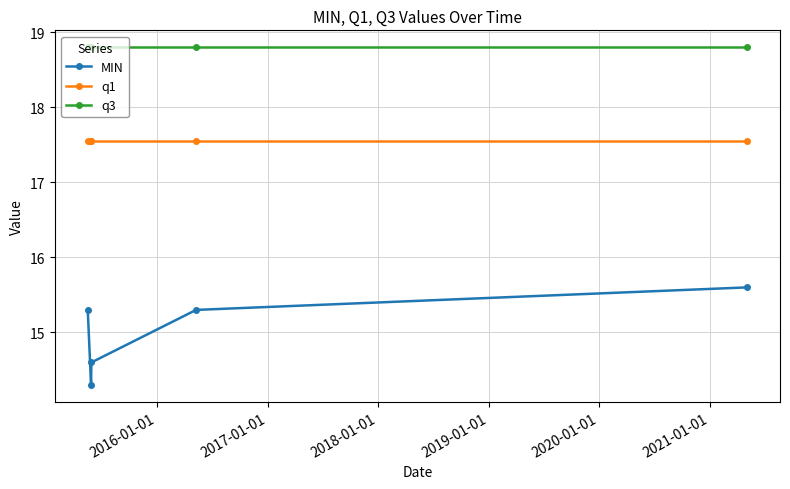

True or false: MIN has more than 0 interior local peaks.

False